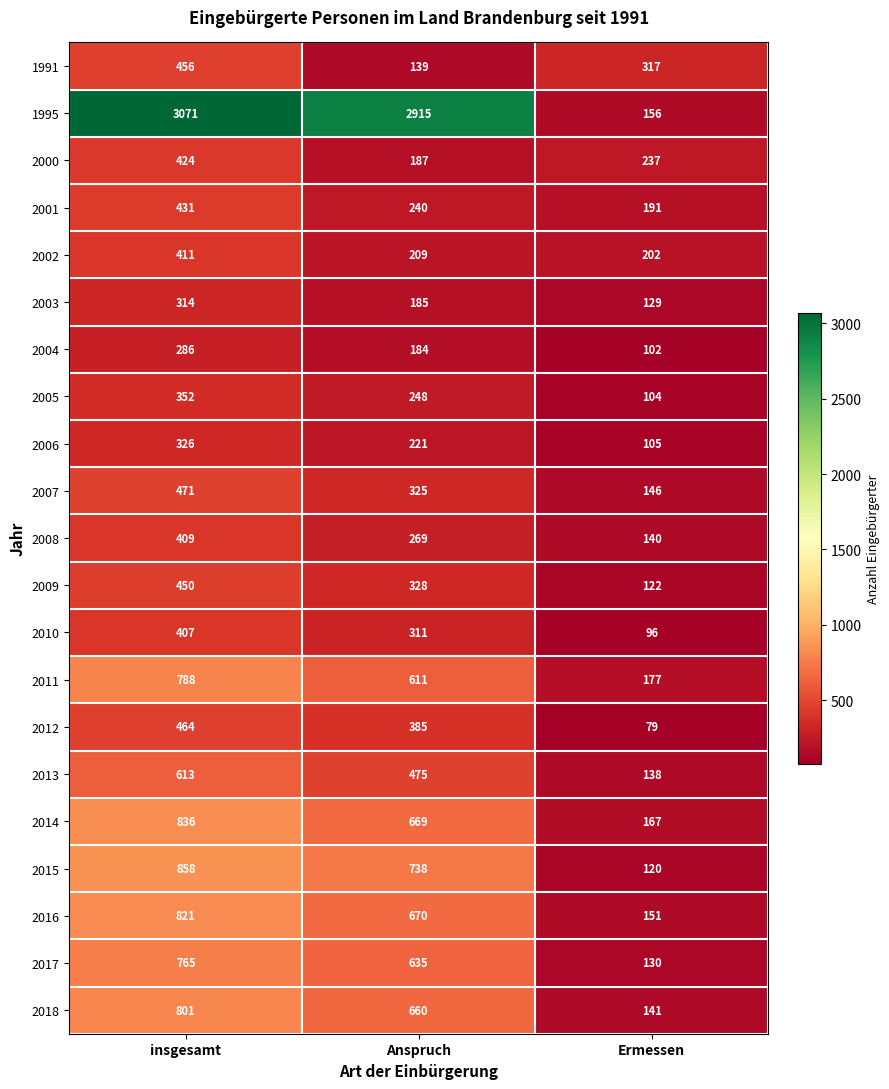

The 2014 series shows 669 at Anspruch. True or false?

True